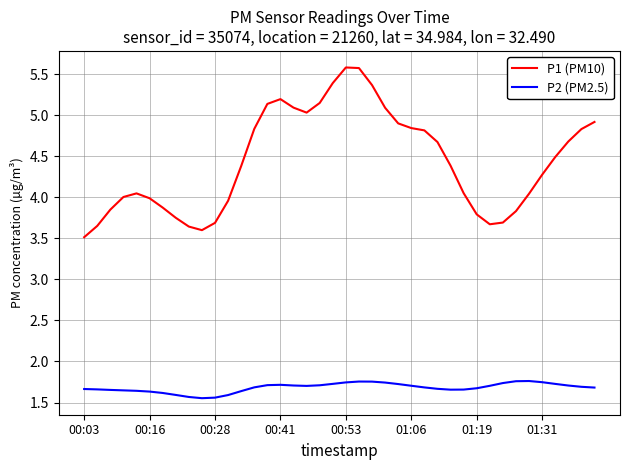

True or false: P2 (PM2.5) has more than 2 points higher than both neighbors.

True